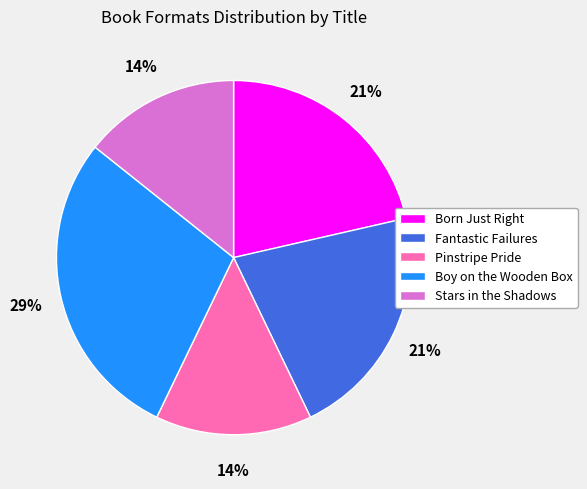

To the nearest percent, what portion does Pinstripe Pride represent?

14%